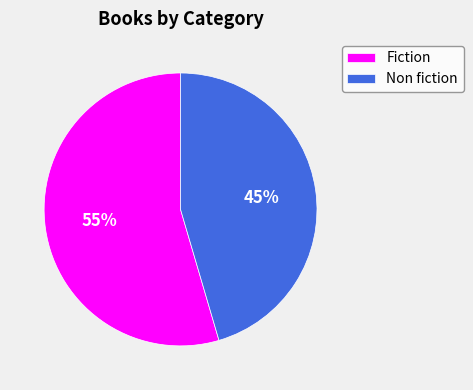

What is the majority slice?

Fiction